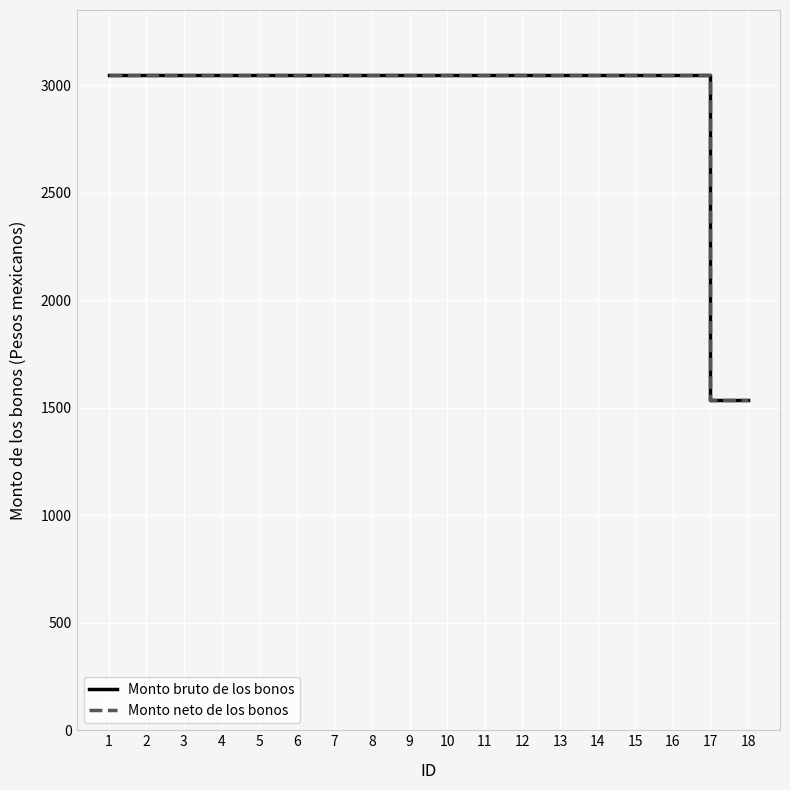

Between 16 and 1, which is larger?

16